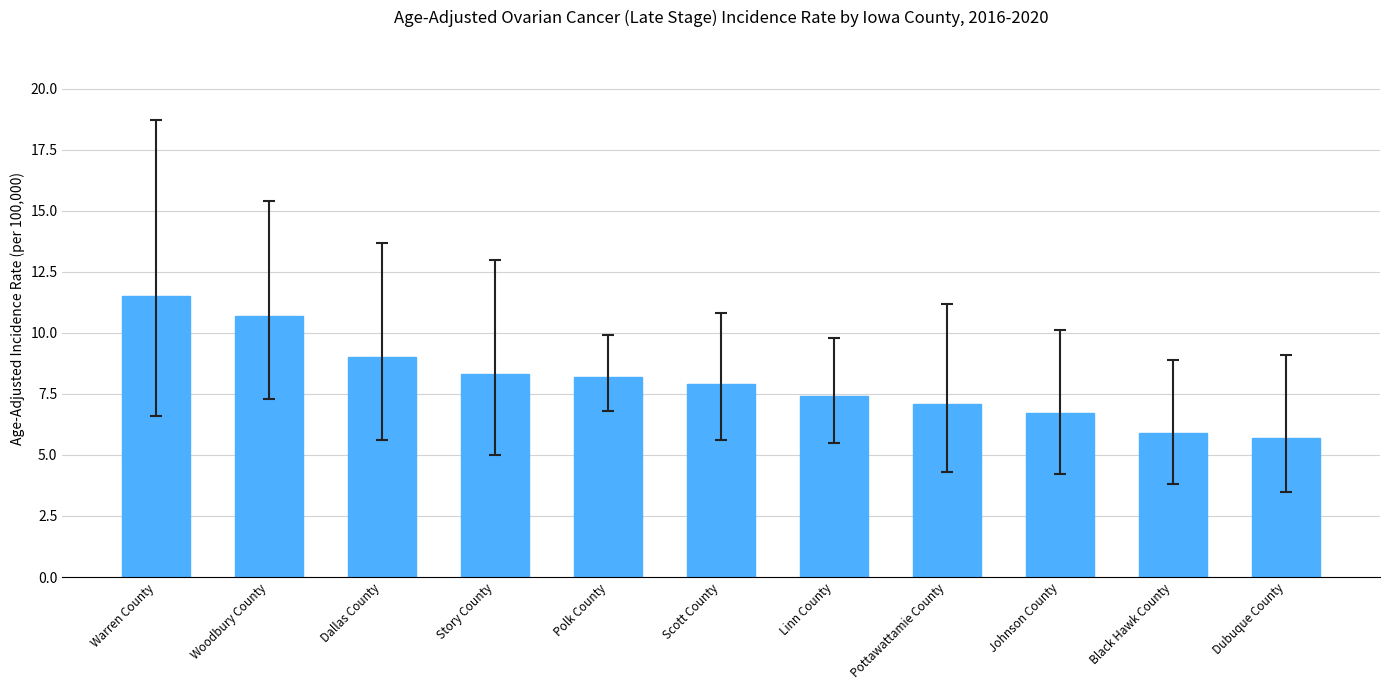

What is the change in value from Story County to Dubuque County?

-2.6